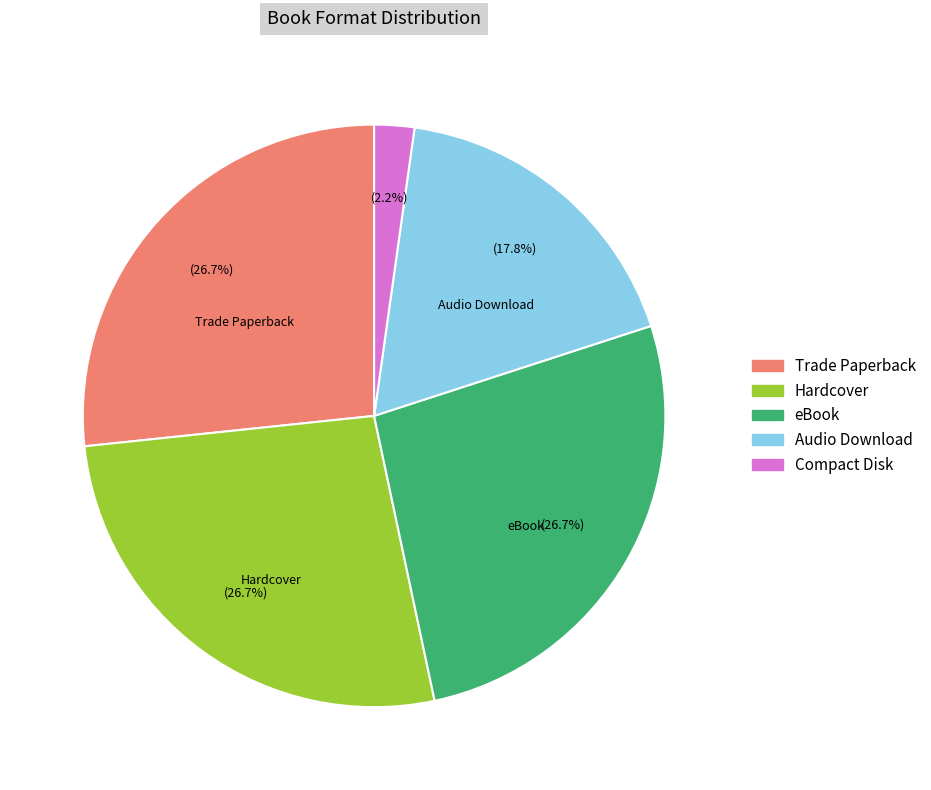

To the nearest percent, what portion does Audio Download represent?

18%